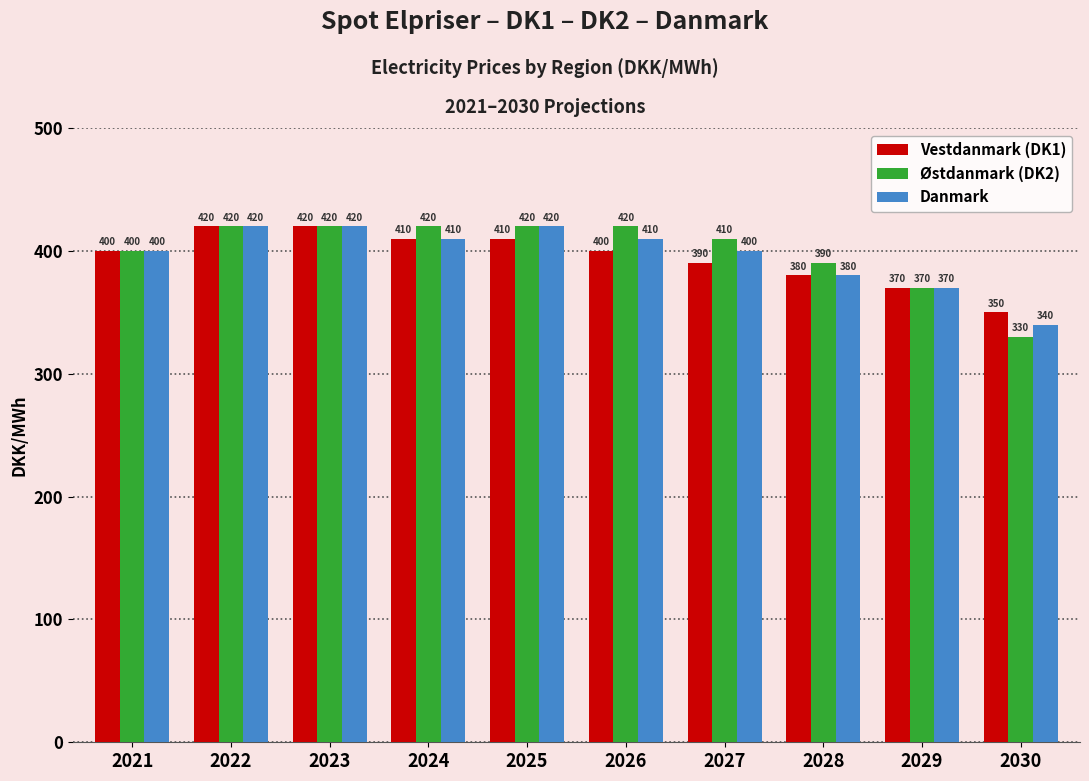

Reading left to right, extract all data points from this chart.

Vestdanmark (DK1): 400	420	420	410	410	400	390	380	370	350
Østdanmark (DK2): 400	420	420	420	420	420	410	390	370	330
Danmark: 400	420	420	410	420	410	400	380	370	340